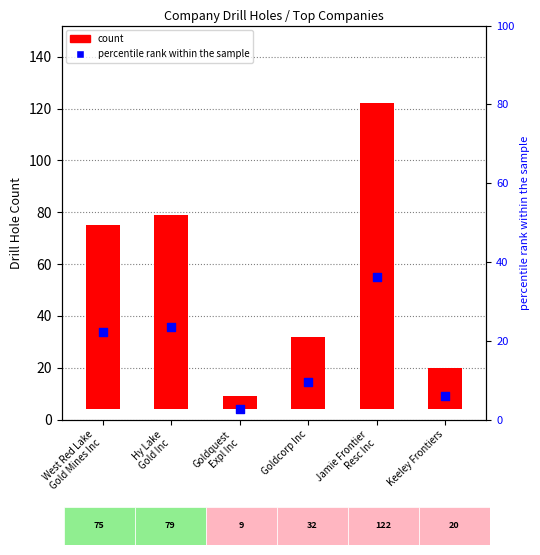

Which series reaches the maximum Y coordinate?

count